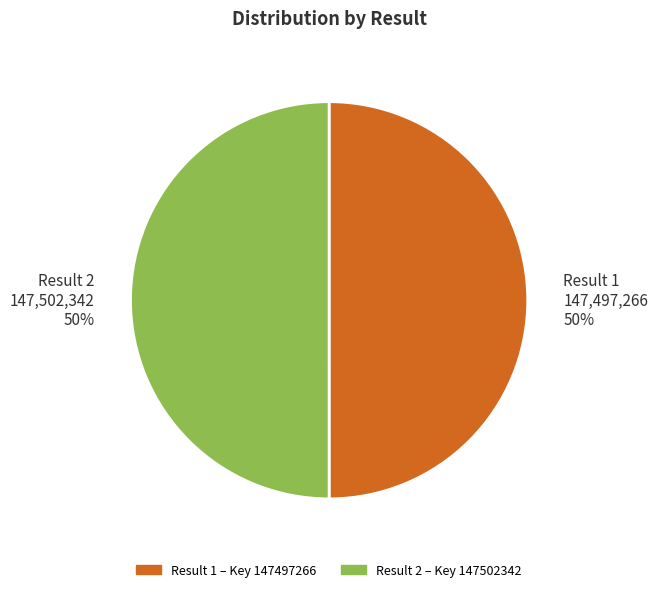

To the nearest percent, what is the combined percentage of Result 2 147,502,342 50% and Result 1 147,497,266 50%?

100%